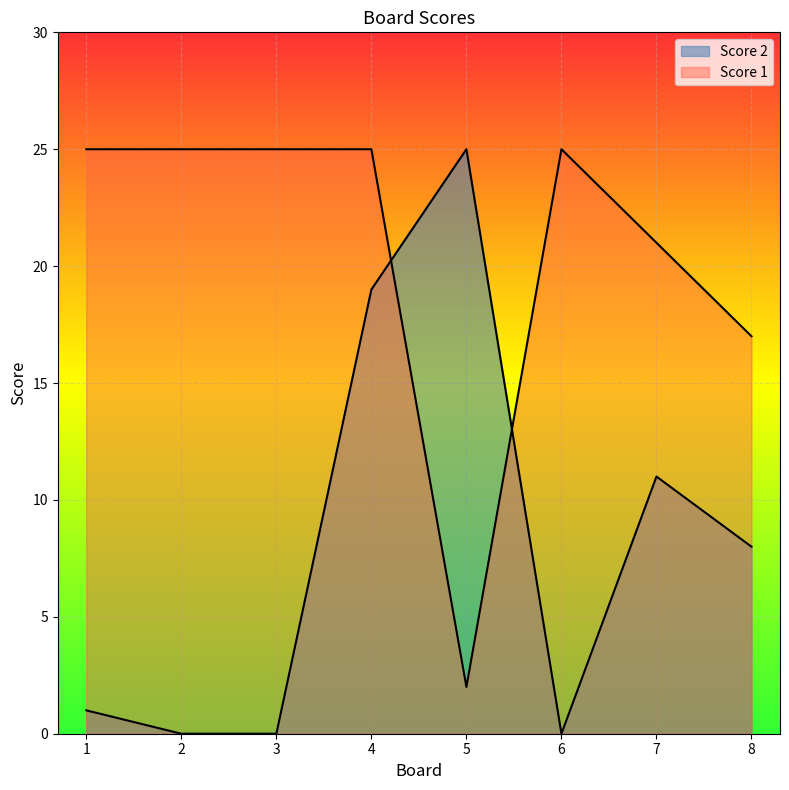

What is the total value across all series at 2?

25